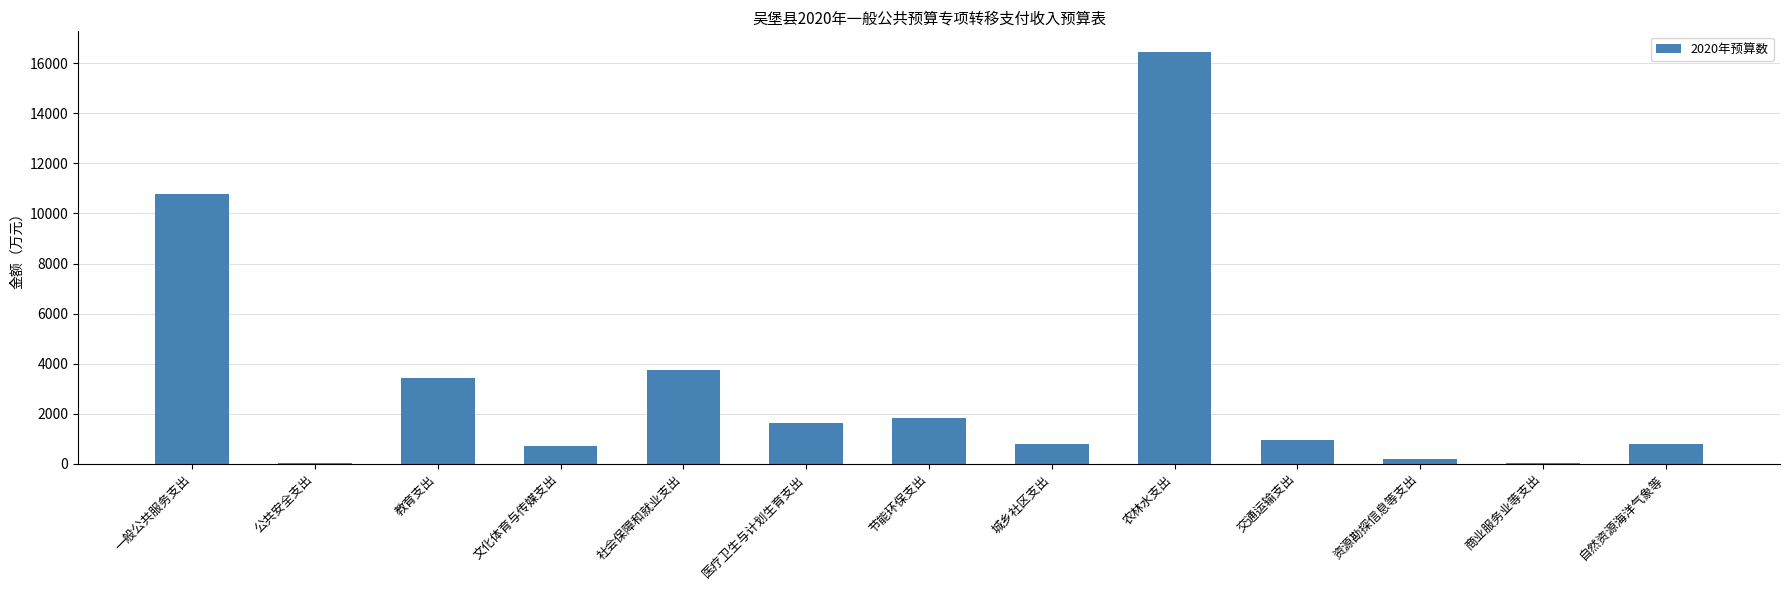

How many data points does each series have?

13